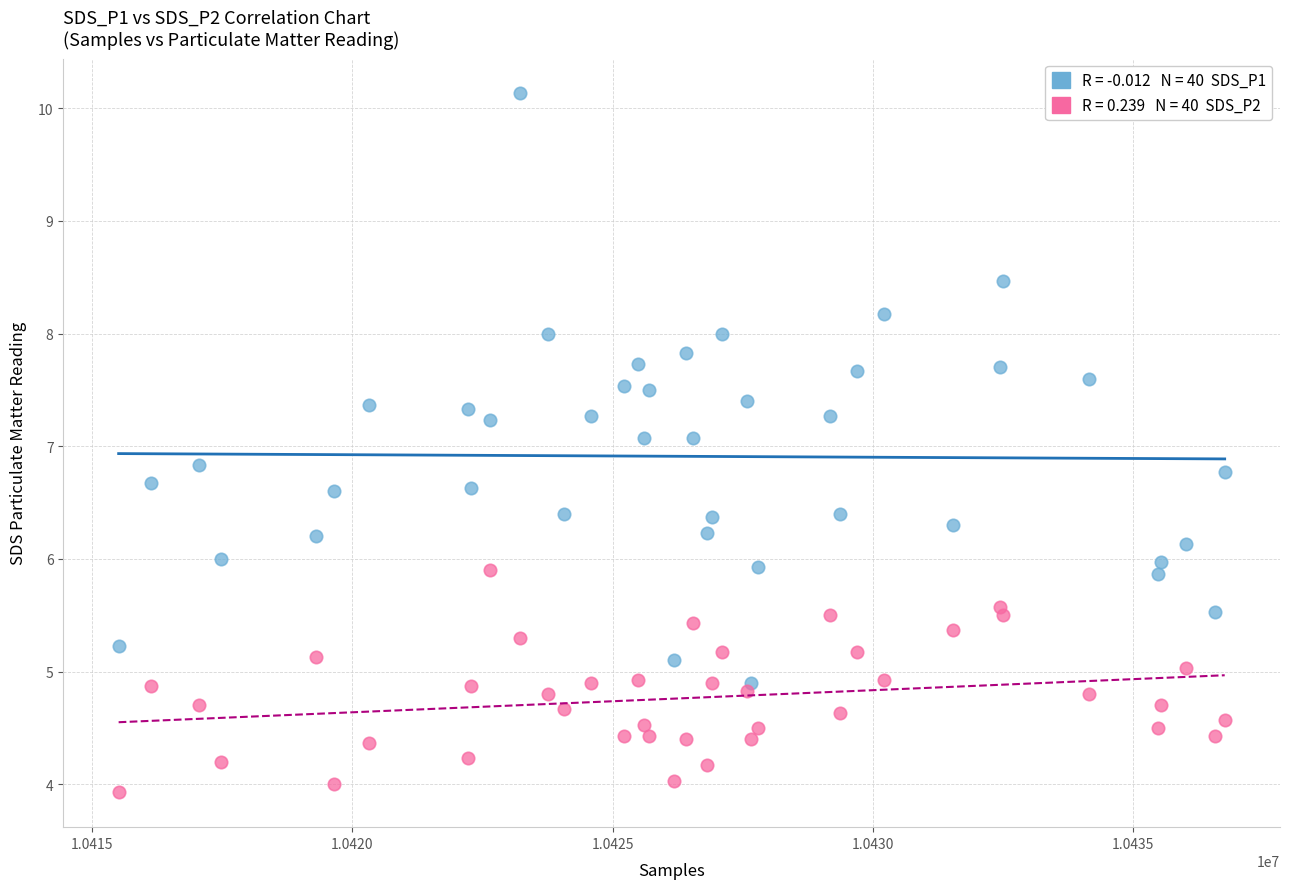

Across all data points, what is the range of Y values (max minus min)?

6.2